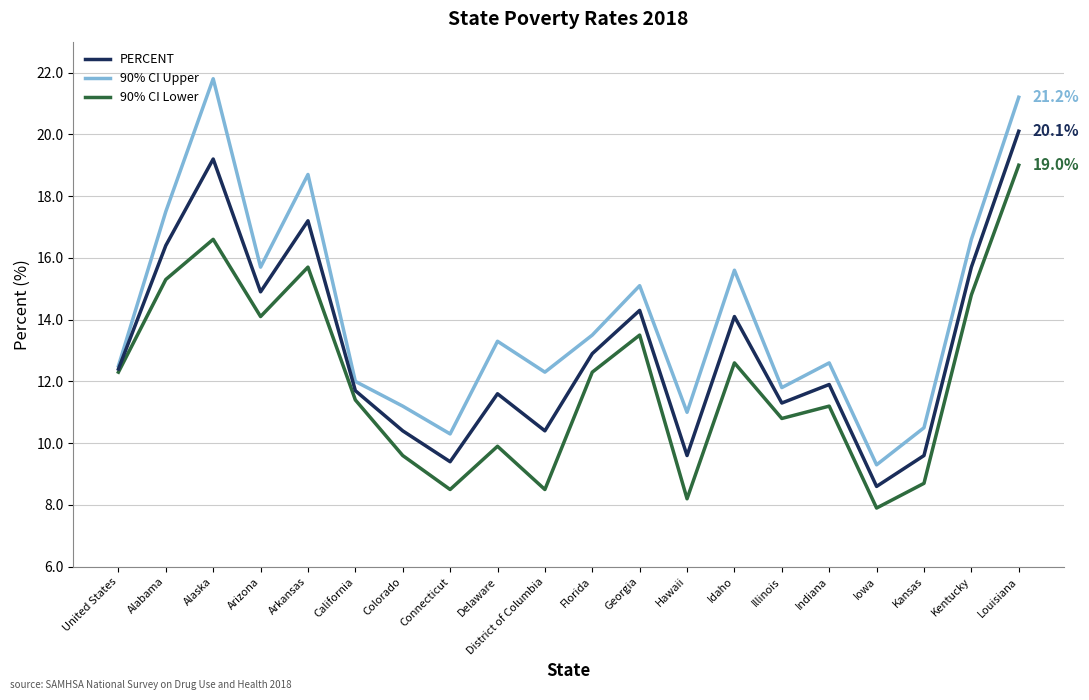

What is the smallest value displayed?

7.9